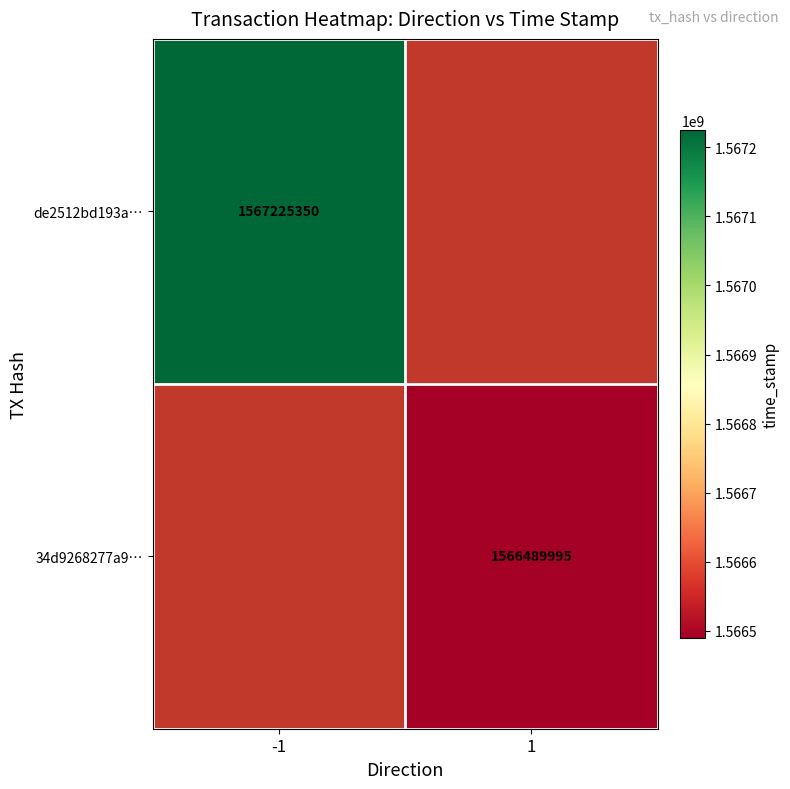

The 34d9268277a9… series shows 1566489995 at 1. True or false?

True